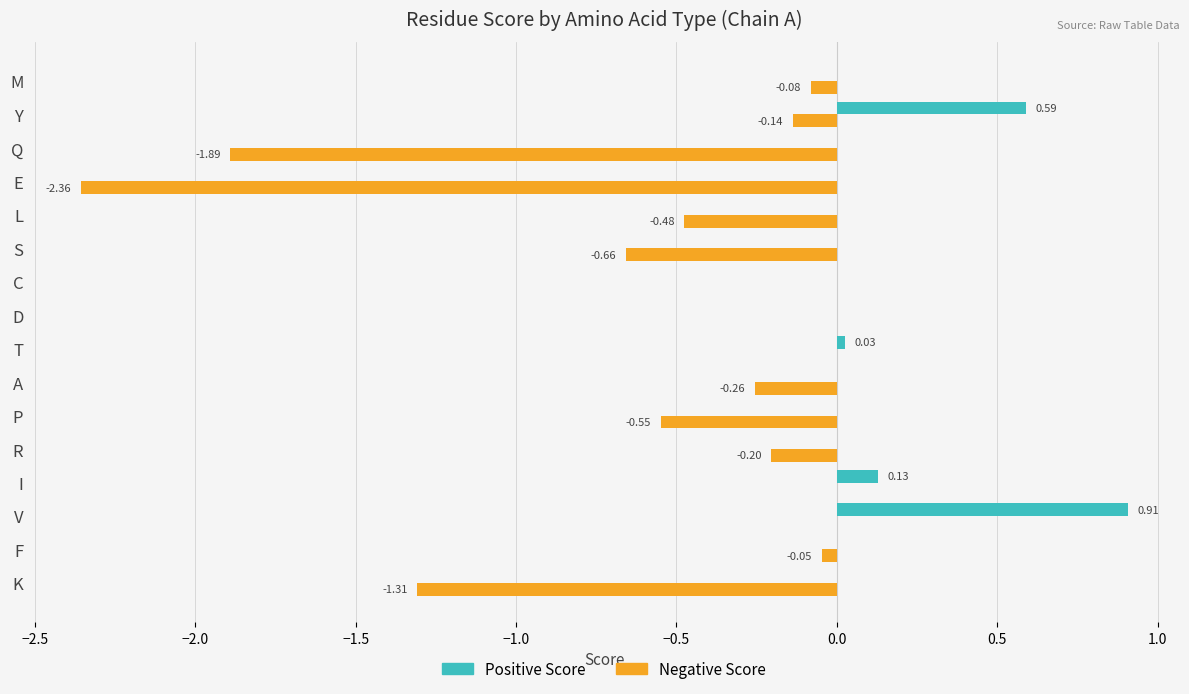

Which series has the largest total across all categories?

Positive Score